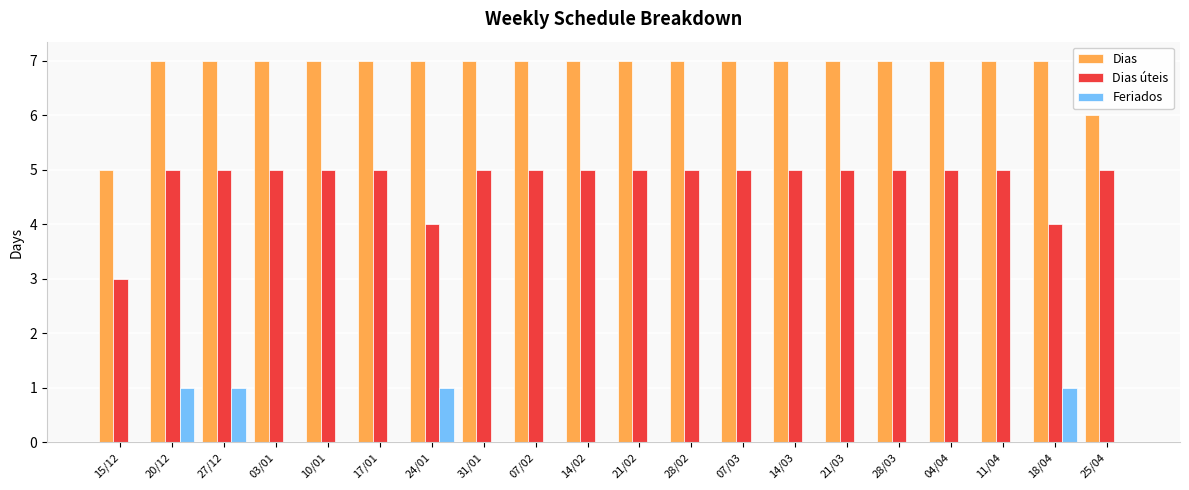

What is the sum of all Dias values?

137